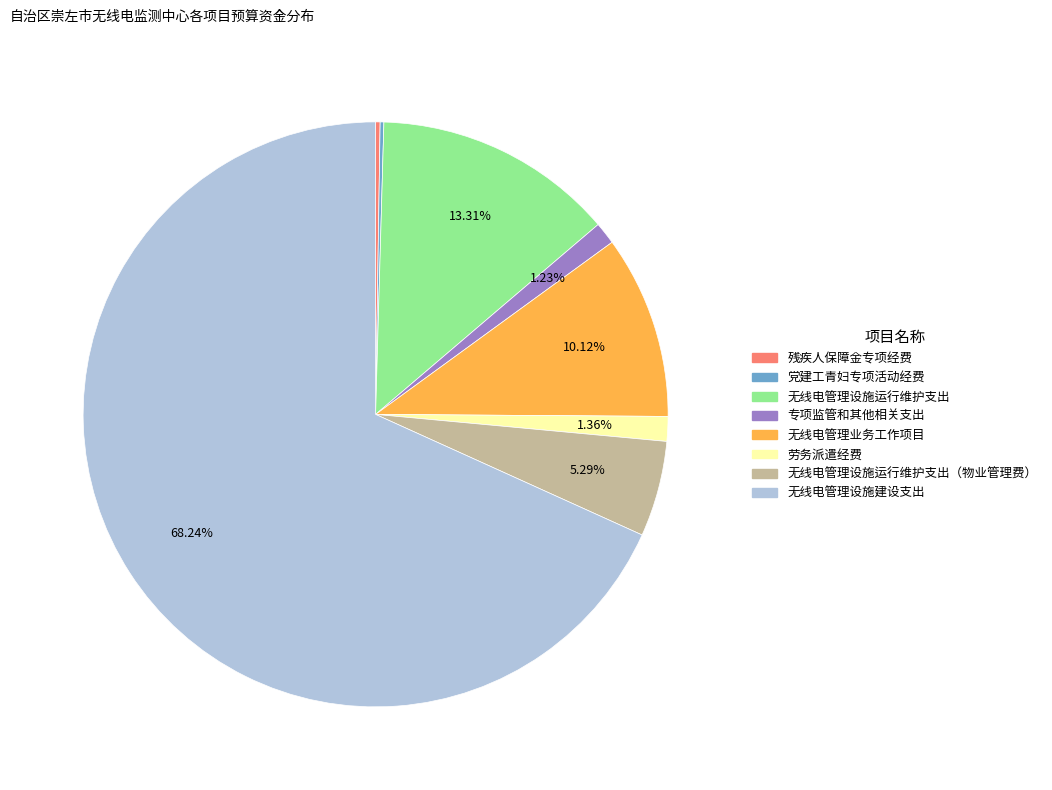

Between 无线电管理设施运行维护支出（物业管理费） and 专项监管和其他相关支出, which is larger?

无线电管理设施运行维护支出（物业管理费）